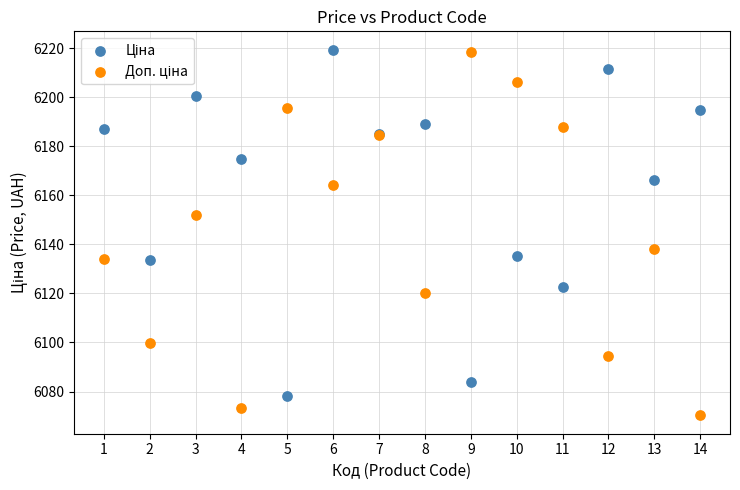

What is the X range (max minus min) for the scatter plot?

13.0